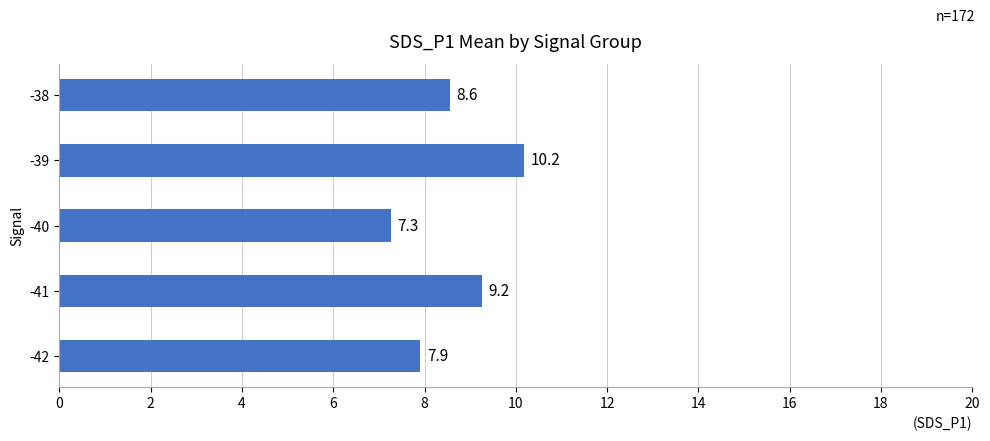

What is the difference between the second highest and minimum values?

2.0